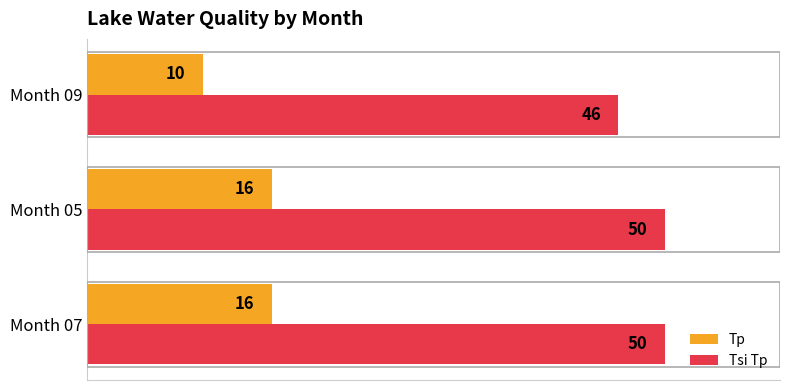

The value of Tsi Tp at Month 05 is 22. True or false?

False